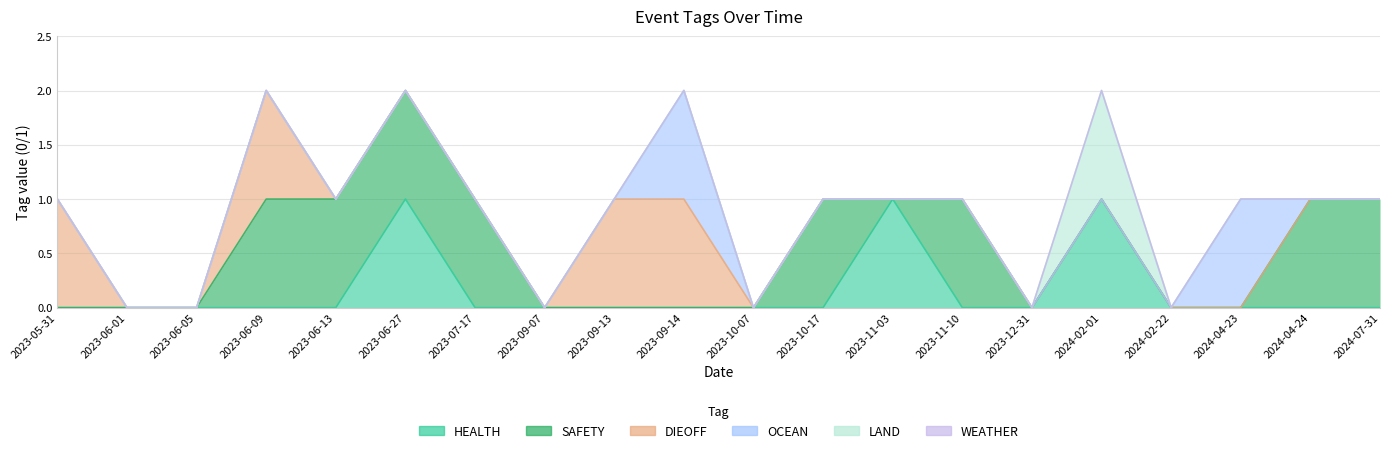

Which series has the largest total across all categories?

SAFETY